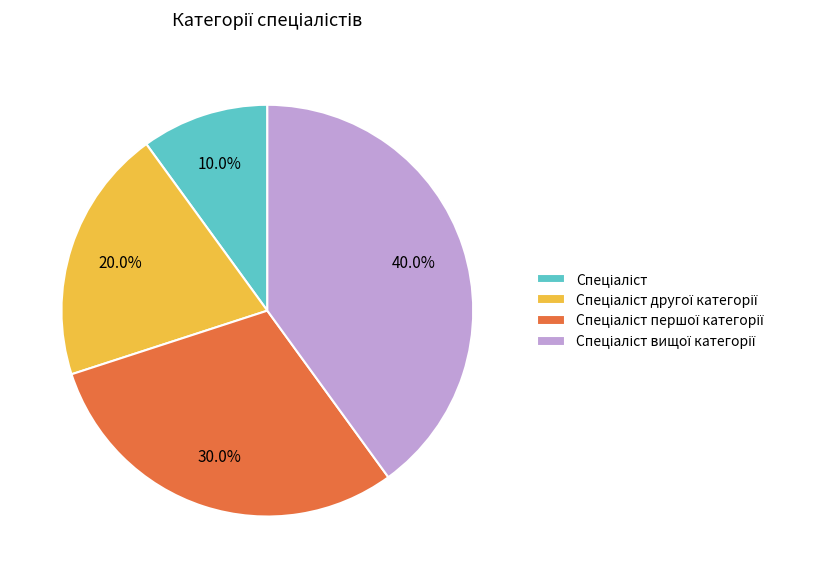

Is there any slice that represents more than half of the pie?

No